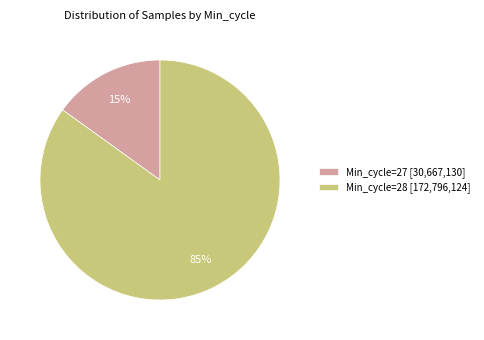

Do Min_cycle=28 [172,796,124] and Min_cycle=27 [30,667,130] together represent more than half of the pie?

Yes